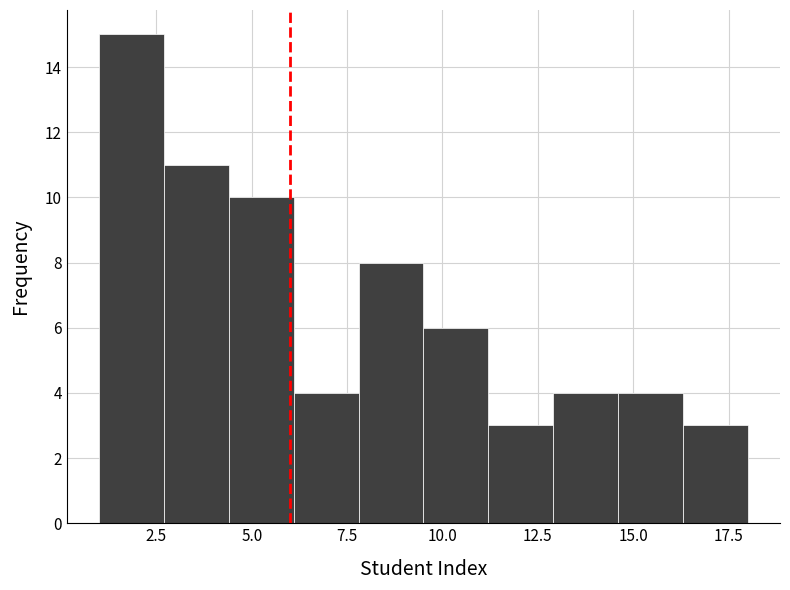

Read against the x-axis, roughly where is the centre of the tallest bar?

2.0